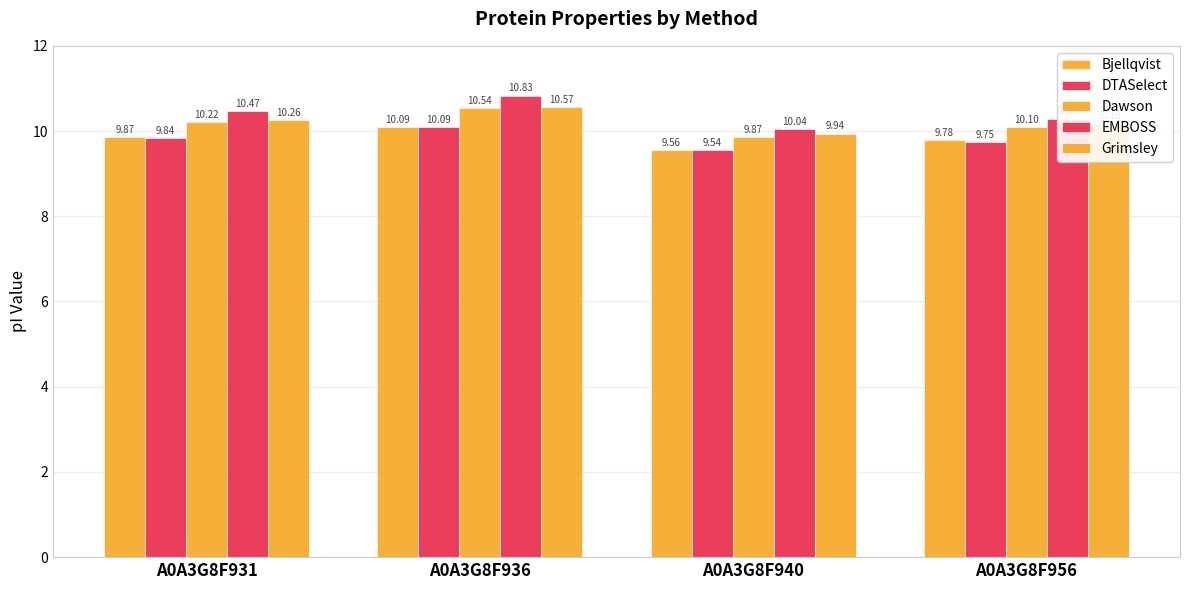

How many groups of bars are there?

4